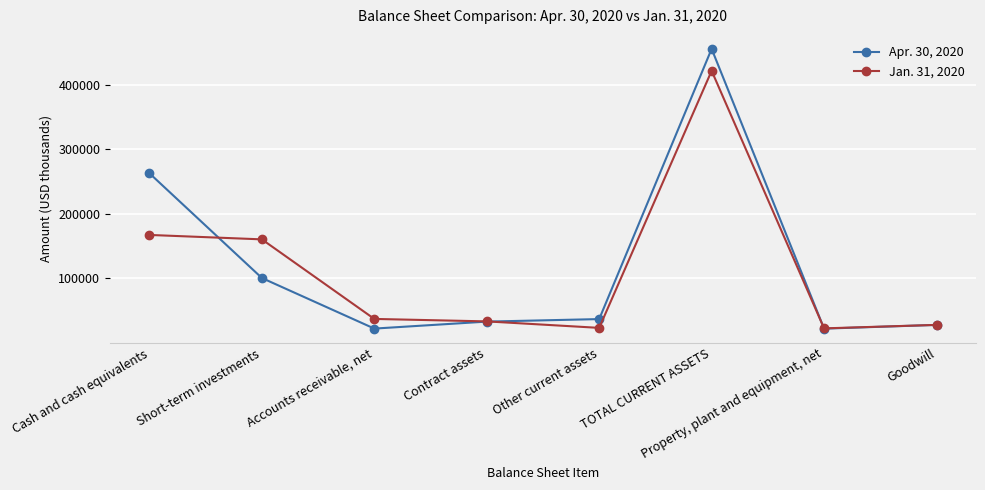

The value of Apr. 30, 2020 at Goodwill is 27943. True or false?

True